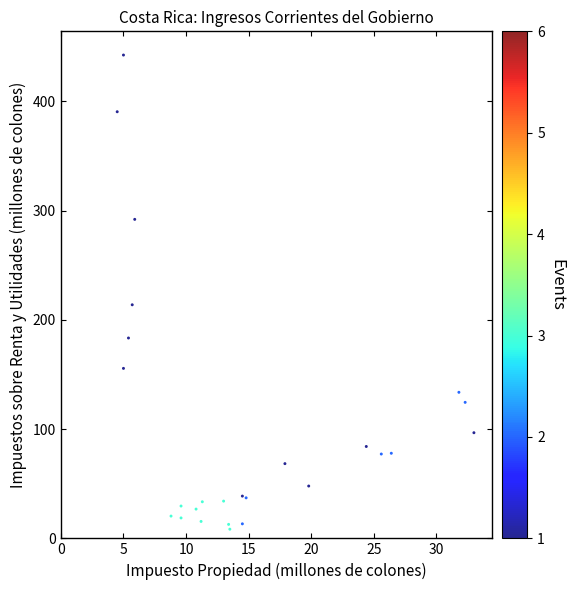

What Y value in the scatter plot is closest to 225?

213.8